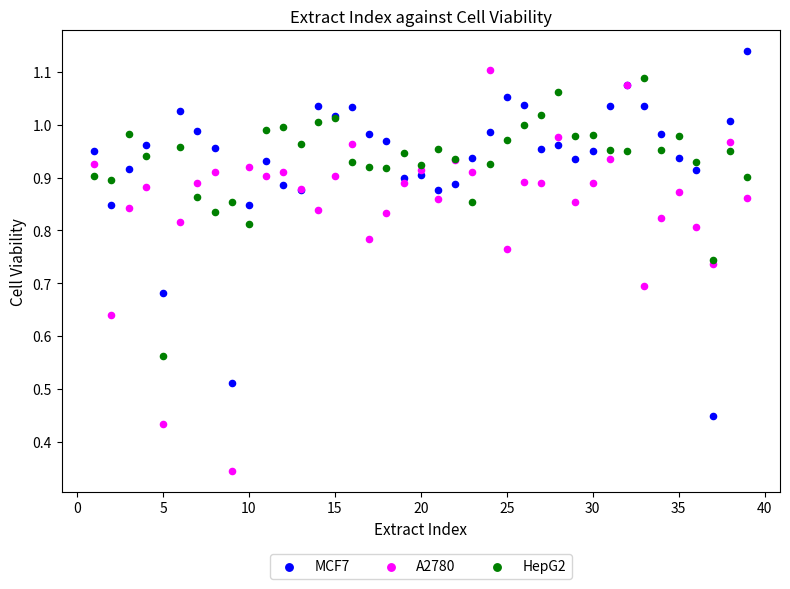

Which series has the largest Y range (max minus min)?

A2780